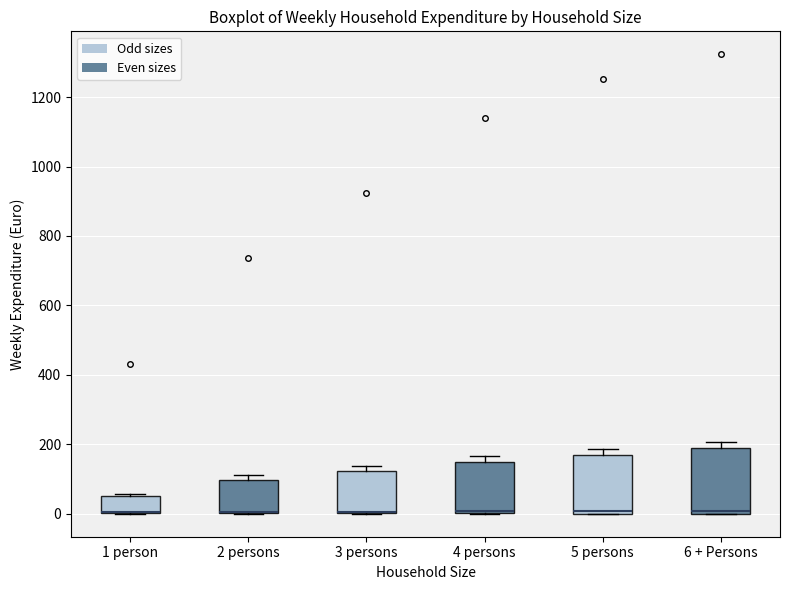

Where is the lower edge of the box for 2 persons on the y-axis? The values are not printed on the chart, so give them approximately, as read against the axis.

0